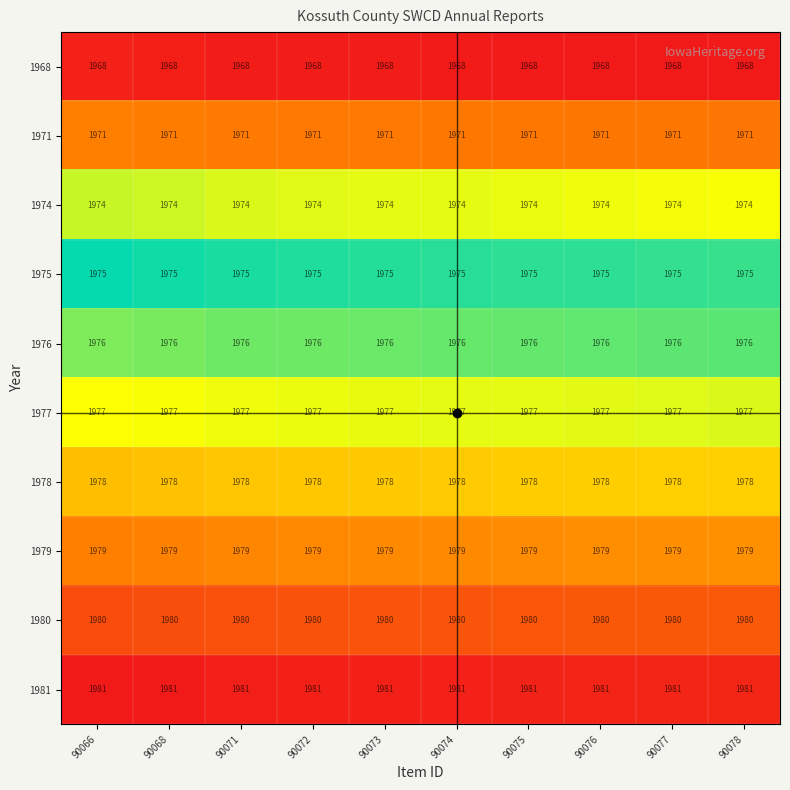

At 90073, list the series in order from largest to smallest.

1981, 1980, 1979, 1978, 1977, 1976, 1975, 1974, 1971, 1968